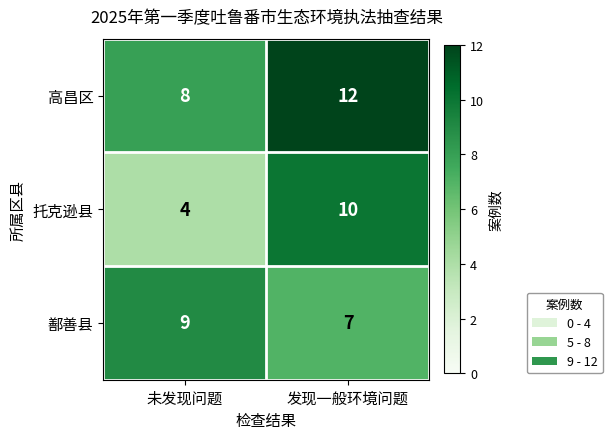

At which category does the chart reach its peak across all series?

发现一般环境问题